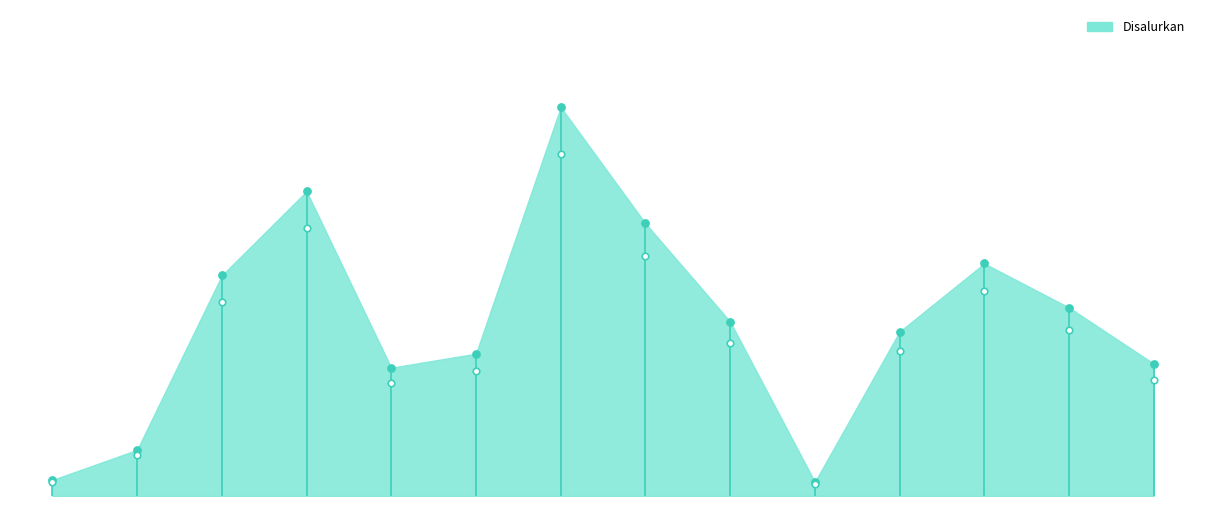

Which series contains the highest Y value?

Disalurkan